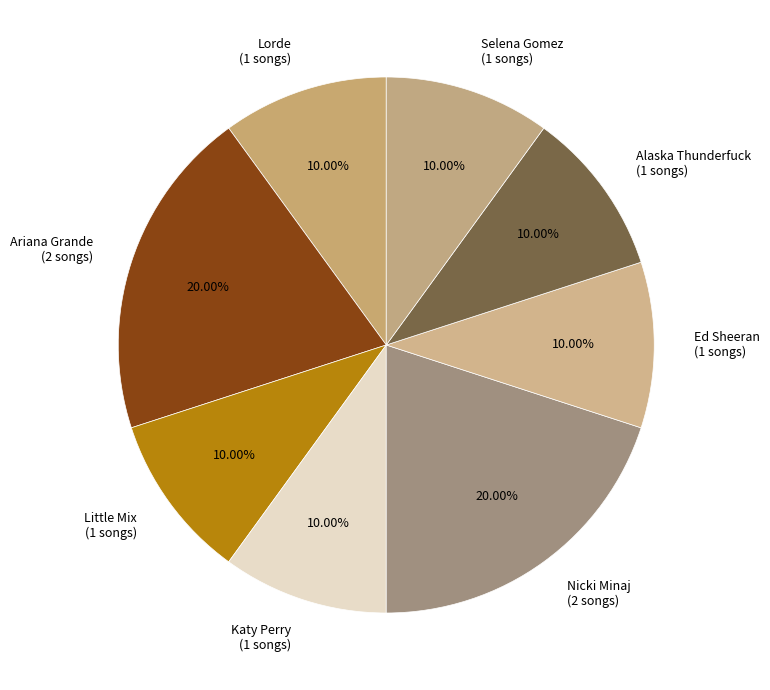

To the nearest percent, what portion does Nicki Minaj represent?

20%